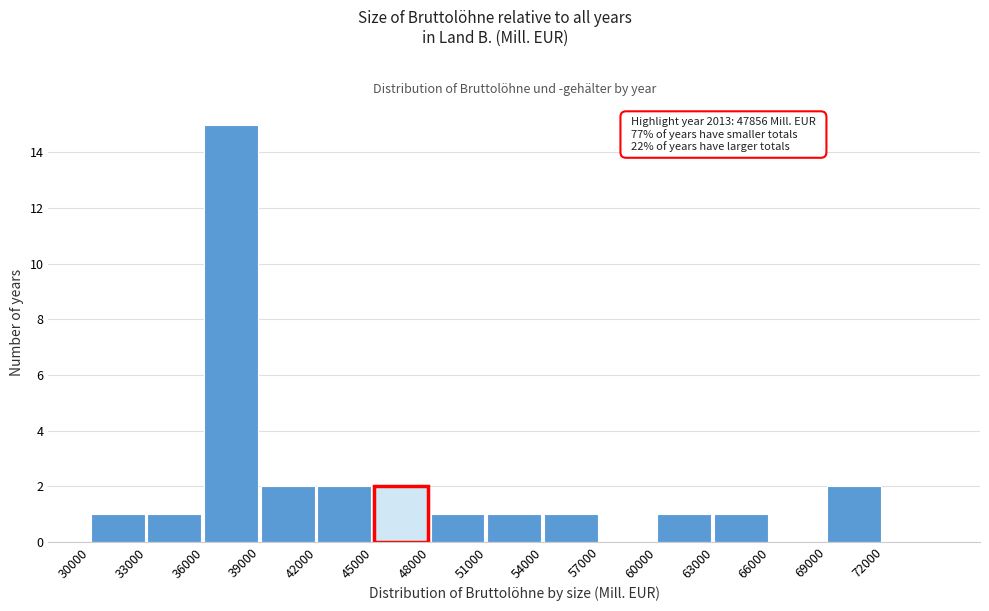

Which range on the x-axis has the tallest bar?

36000 to 39000